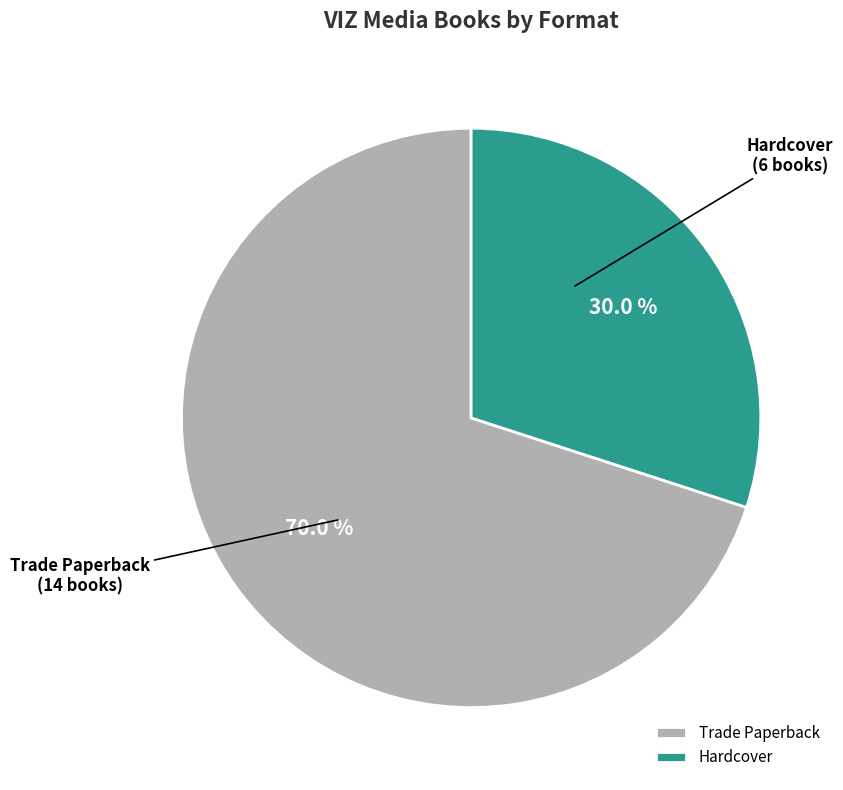

Does Trade Paperback represent more than half of the total?

Yes